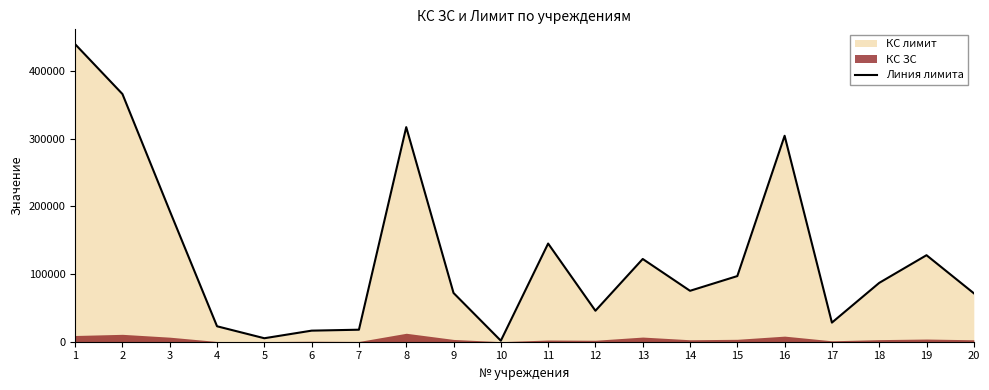

Count the number of categories in the chart.

20